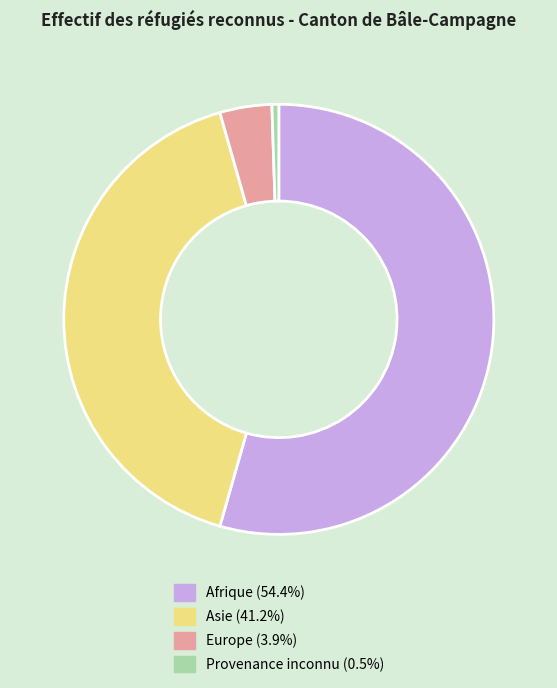

The Asie slice represents 41% of the pie. True or false?

True